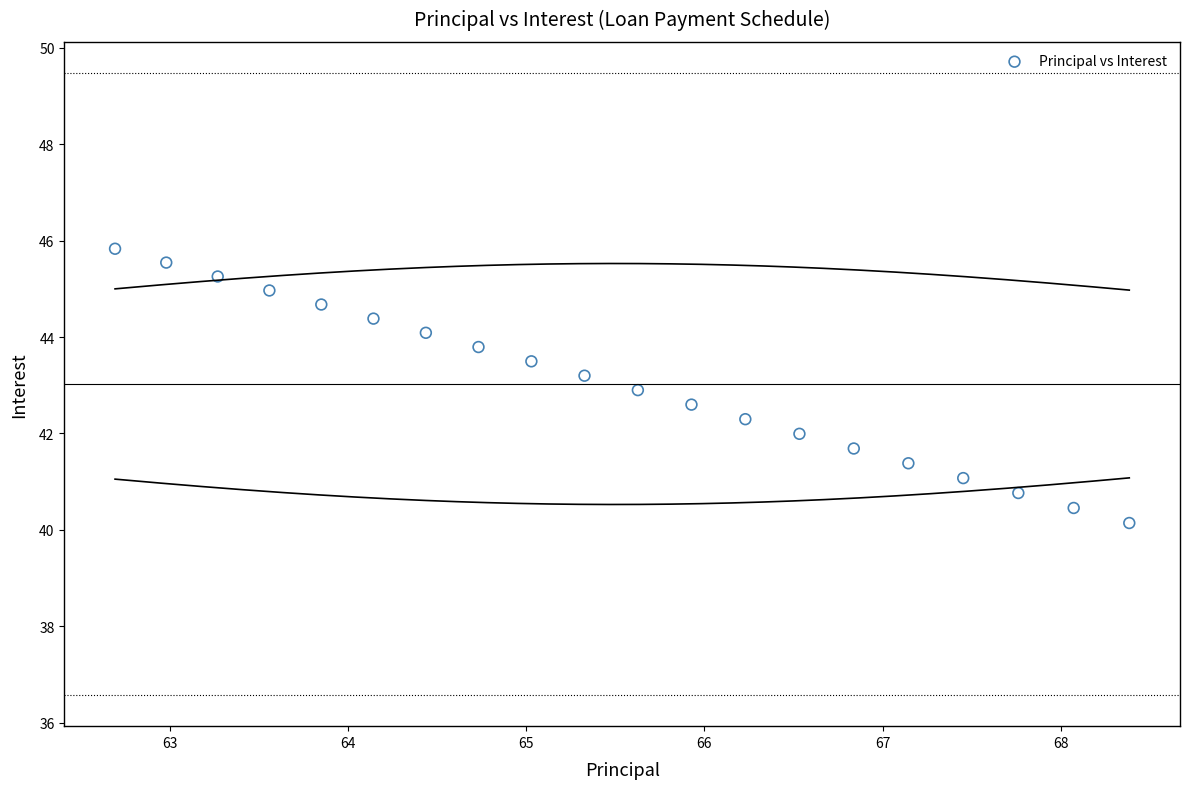

List the coordinates of all points as (Y, X) pairs, reading left to right.

(45.8, 62.7)  (45.5, 63.0)  (45.3, 63.3)  (45.0, 63.6)  (44.7, 63.9)  (44.4, 64.1)  (44.1, 64.4)  (43.8, 64.7)  (43.5, 65.0)  (43.2, 65.3)  (42.9, 65.6)  (42.6, 65.9)  (42.3, 66.2)  (42.0, 66.5)  (41.7, 66.8)  (41.4, 67.1)  (41.1, 67.5)  (40.8, 67.8)  (40.5, 68.1)  (40.1, 68.4)